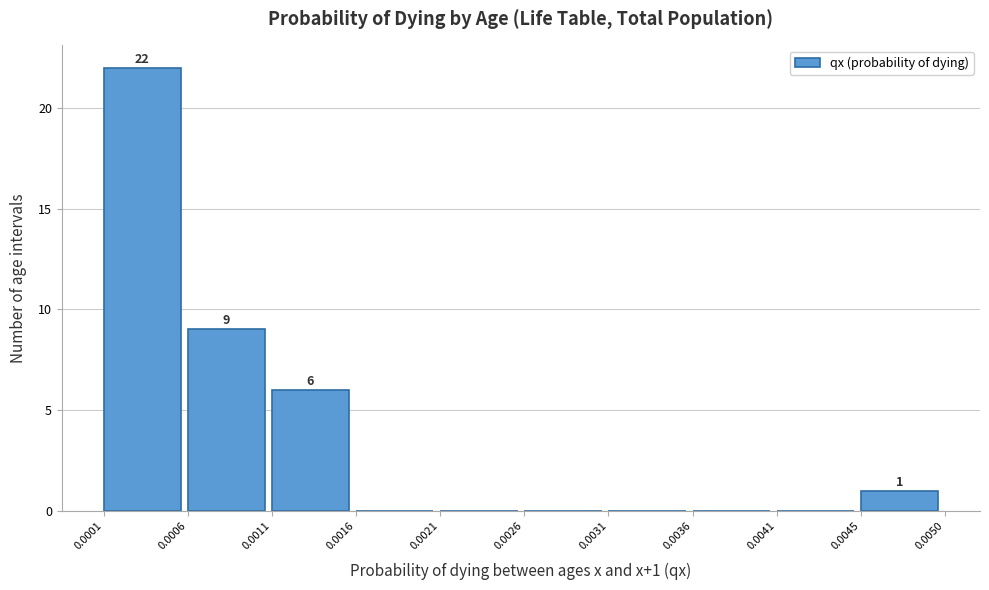

Over which range of the x-axis is the bar tallest?

0.0001 to 0.0006